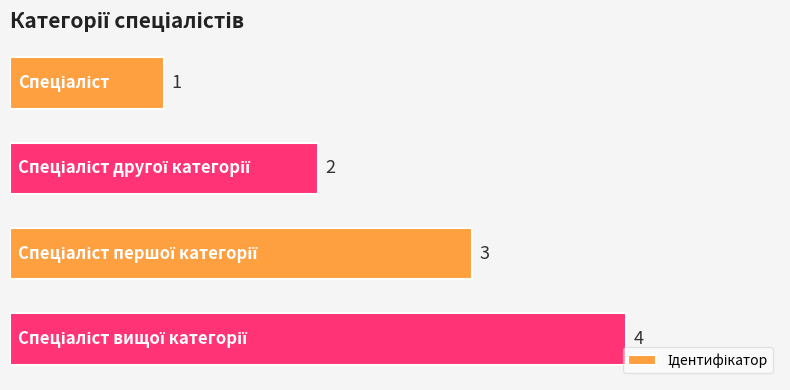

What is the smallest value displayed?

1